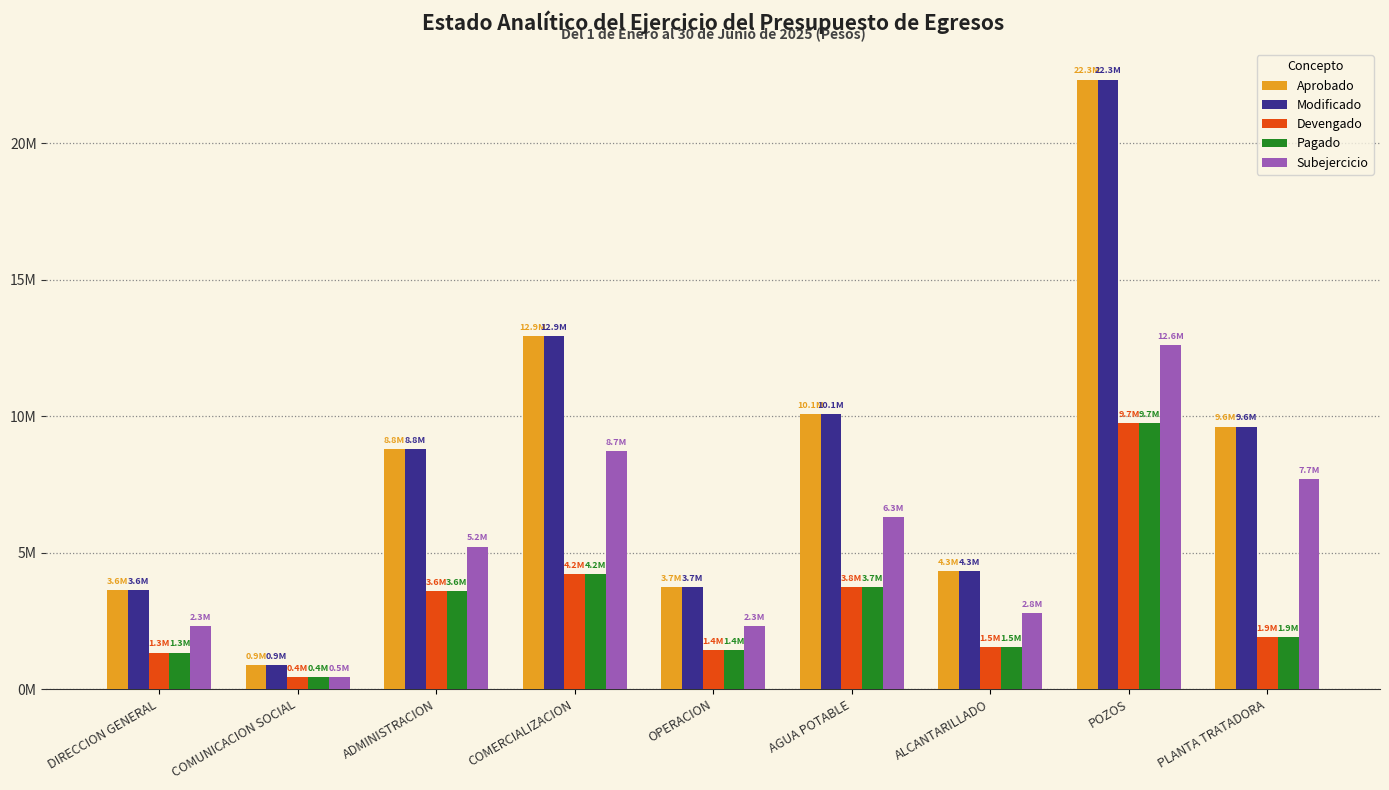

What is the average value of the Modificado series?

8486194.2